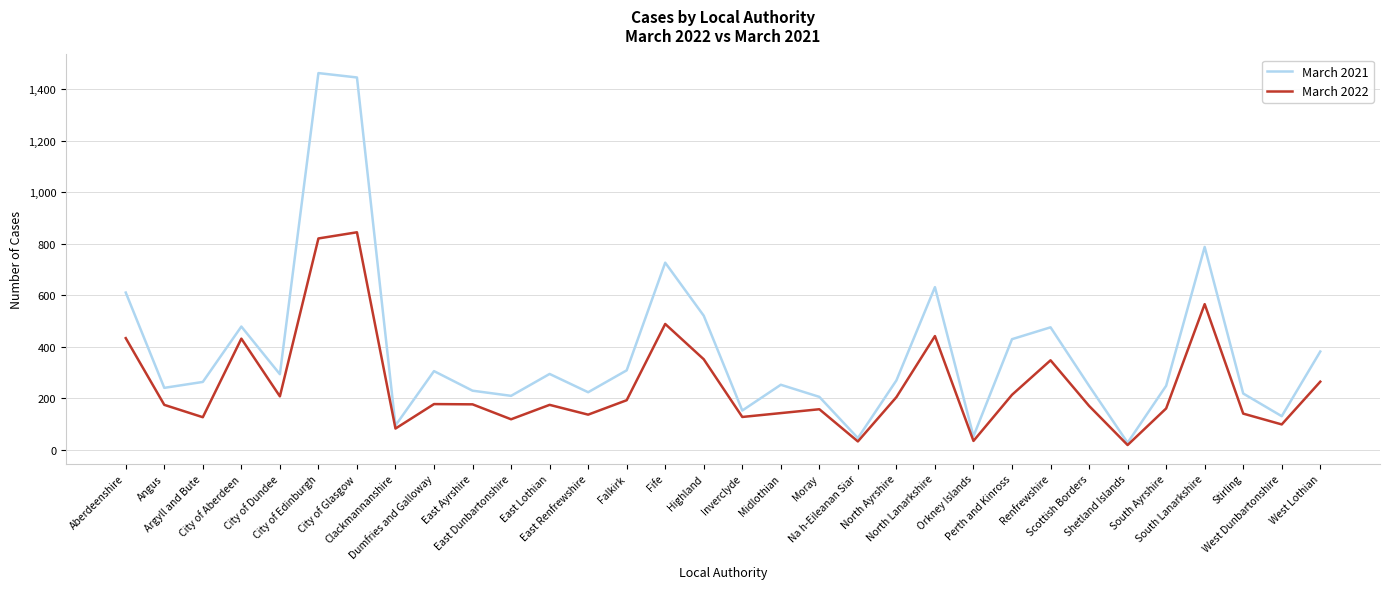

True or false: March 2022 has more than 1 interior local peaks.

True